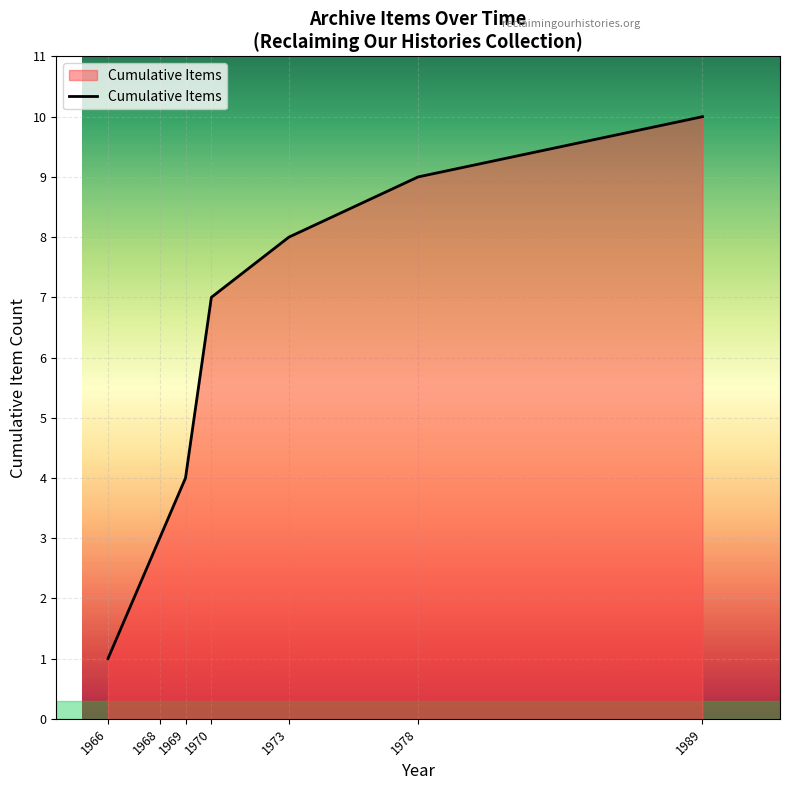

What is the sum of all values?

42